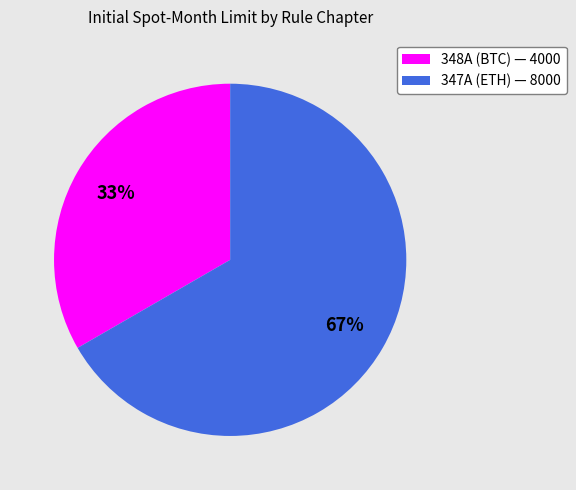

Is it true that 348A is 43% of the pie?

False